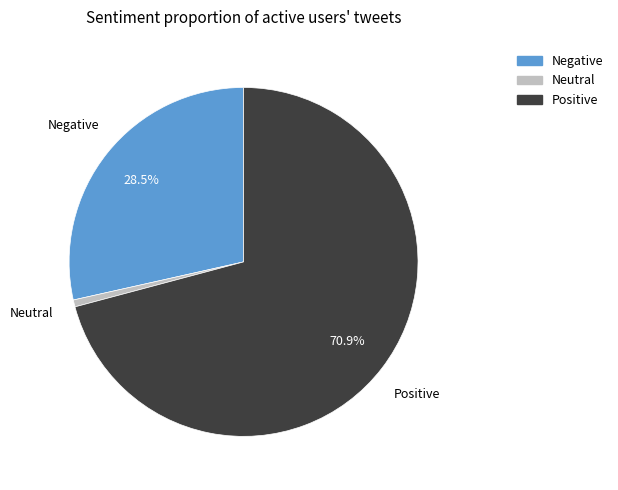

Is there a majority slice in this chart?

Yes